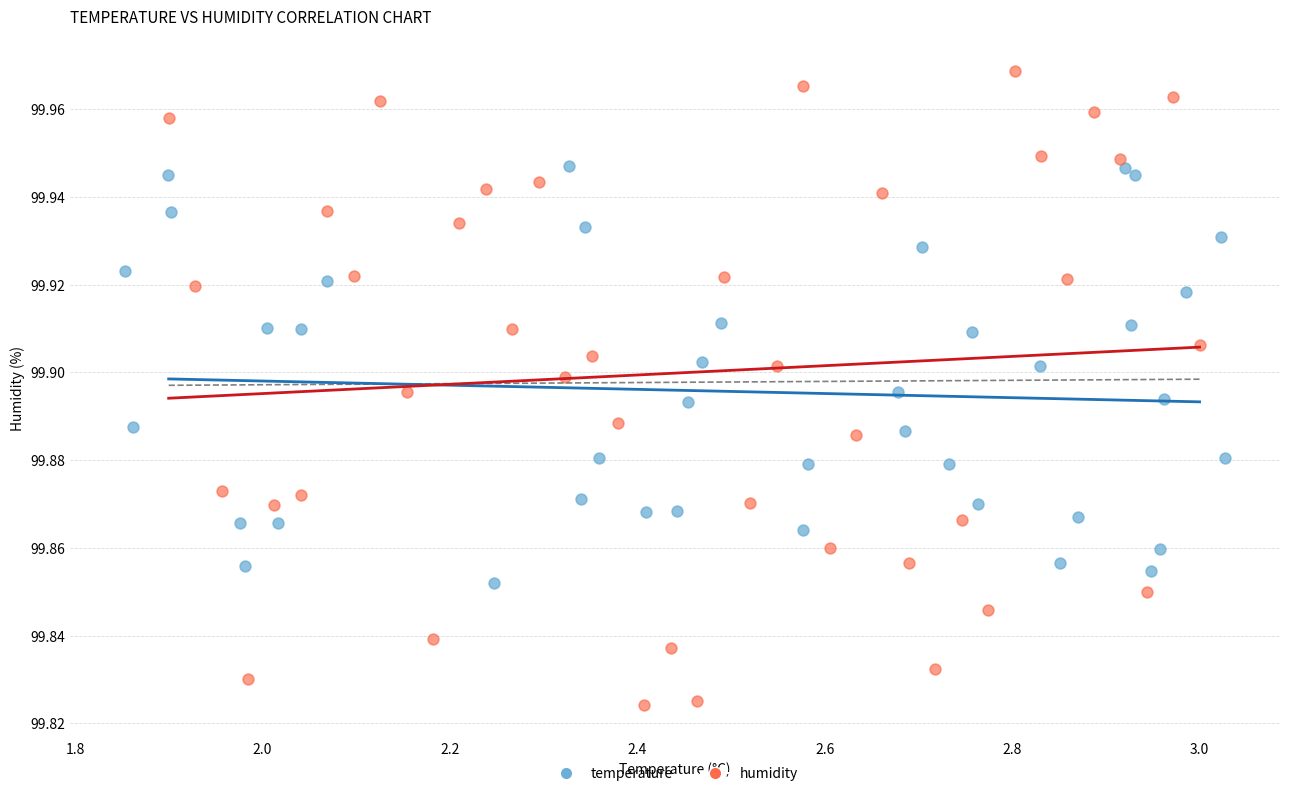

What are all the series names shown in the legend?

temperature, humidity